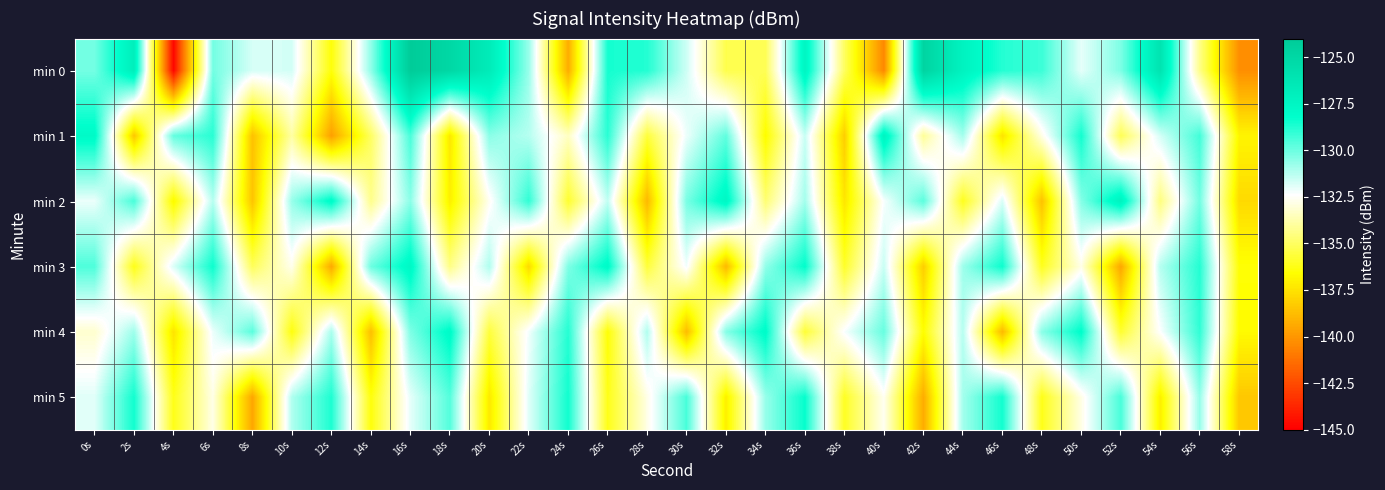

At 4s, list the series in order from smallest to largest.

min 0, min 4, min 2, min 5, min 3, min 1